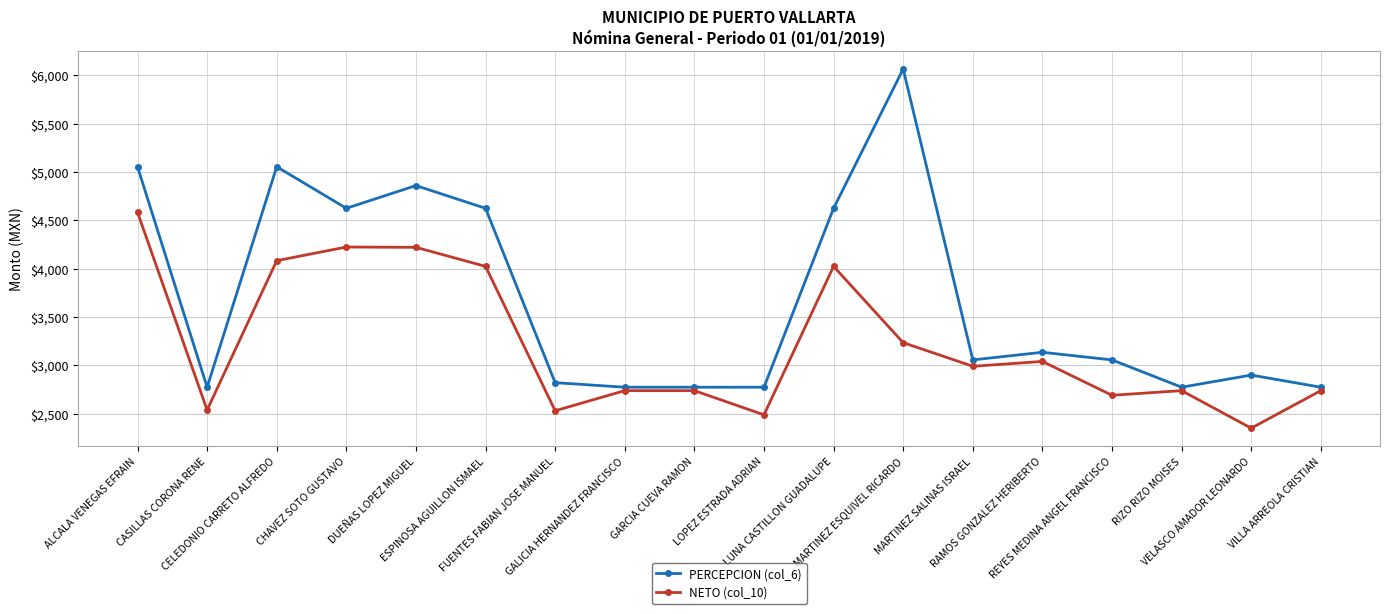

Which series changed the most between LUNA CASTILLON GUADALUPE and VELASCO AMADOR LEONARDO?

PERCEPCION (col_6)